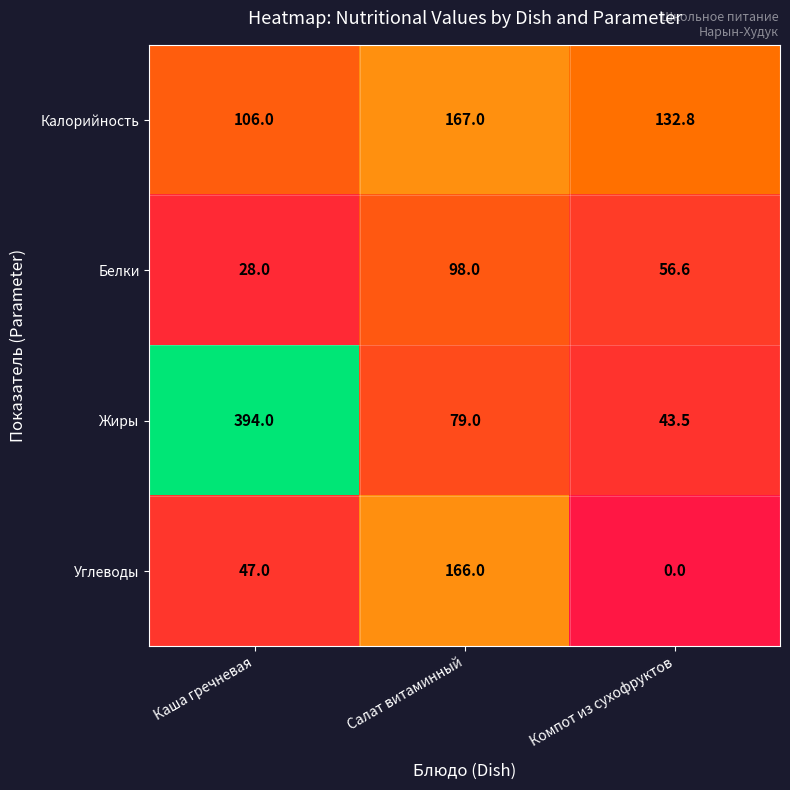

Where is Калорийность nearest to the value 136?

Компот из сухофруктов